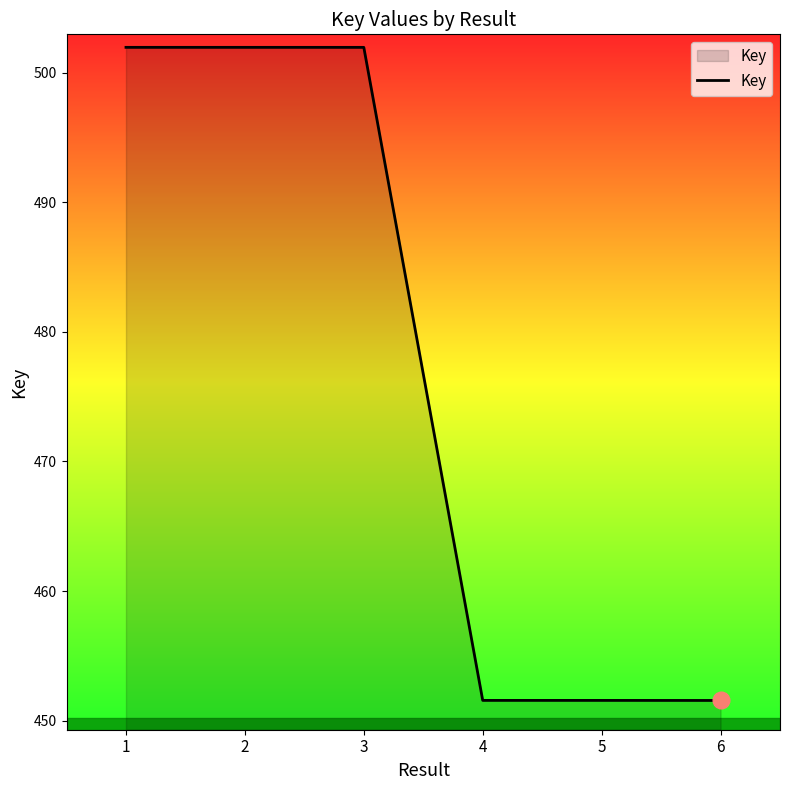

At which category does the chart reach its minimum across all series?

6